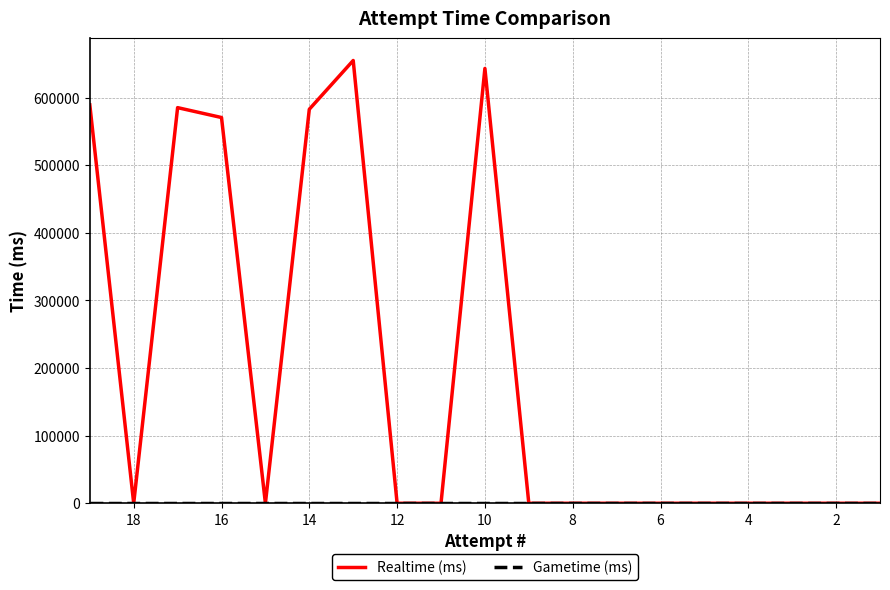

Rank the series by their maximum value, from lowest to highest.

Gametime (ms), Realtime (ms)